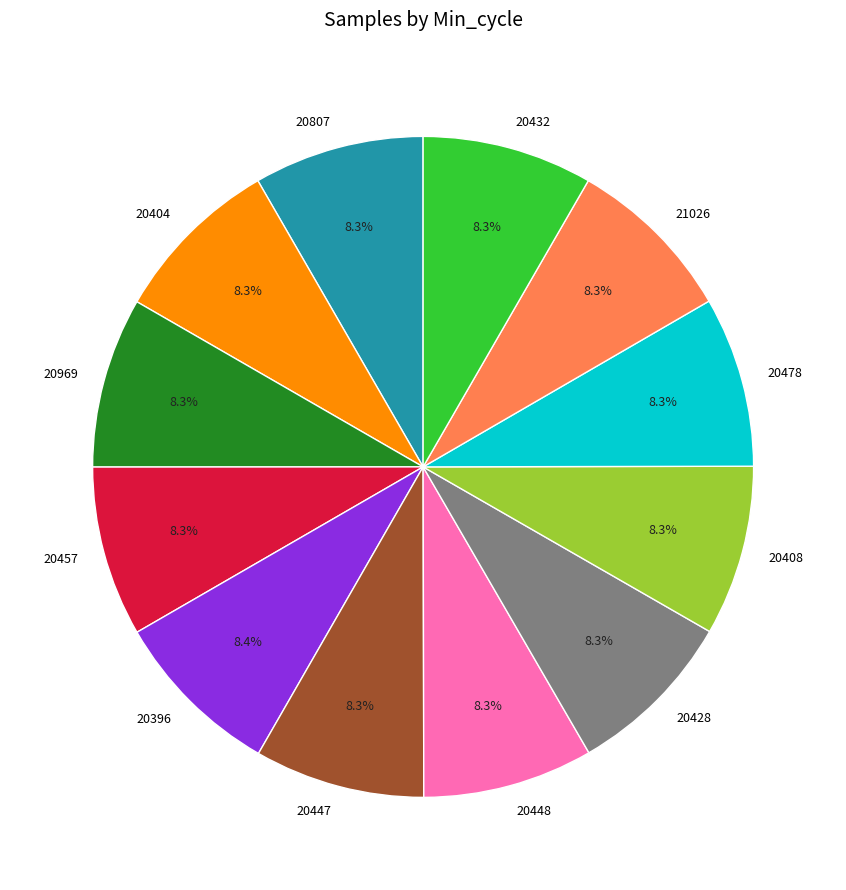

Does any single category account for the majority?

No